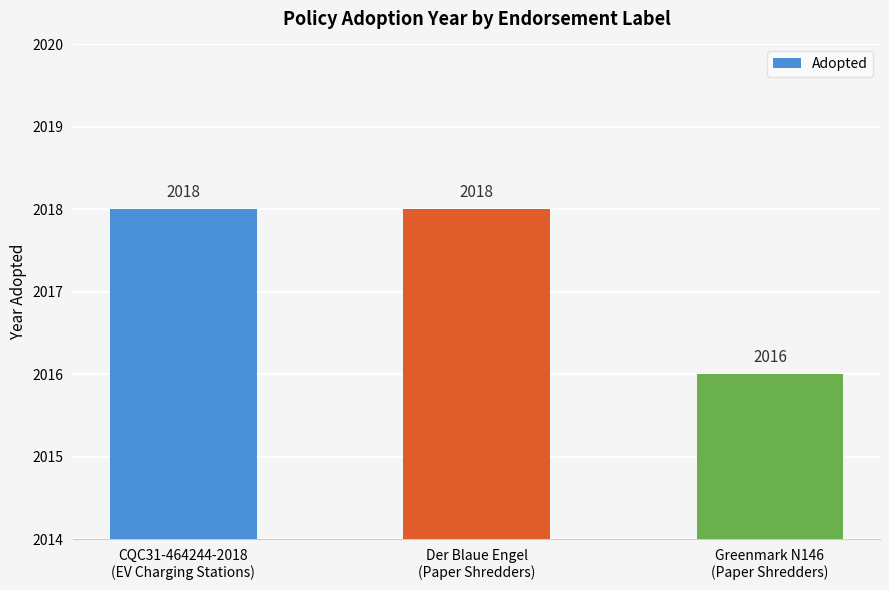

What is the difference between the maximum and minimum values?

2